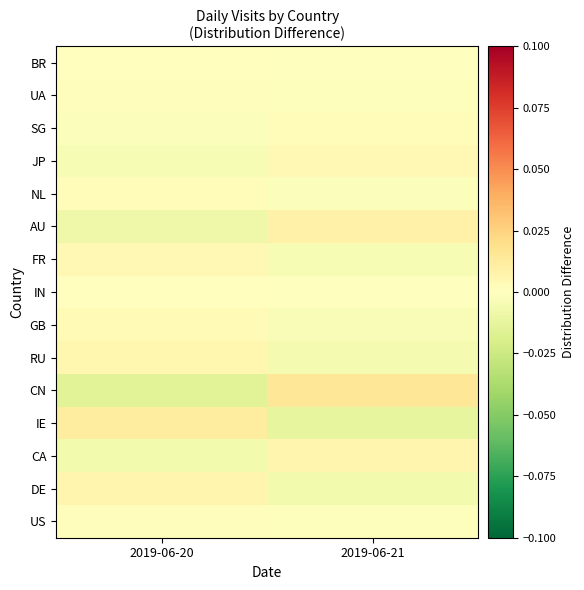

At which category is the sum across all series the highest?

2019-06-21